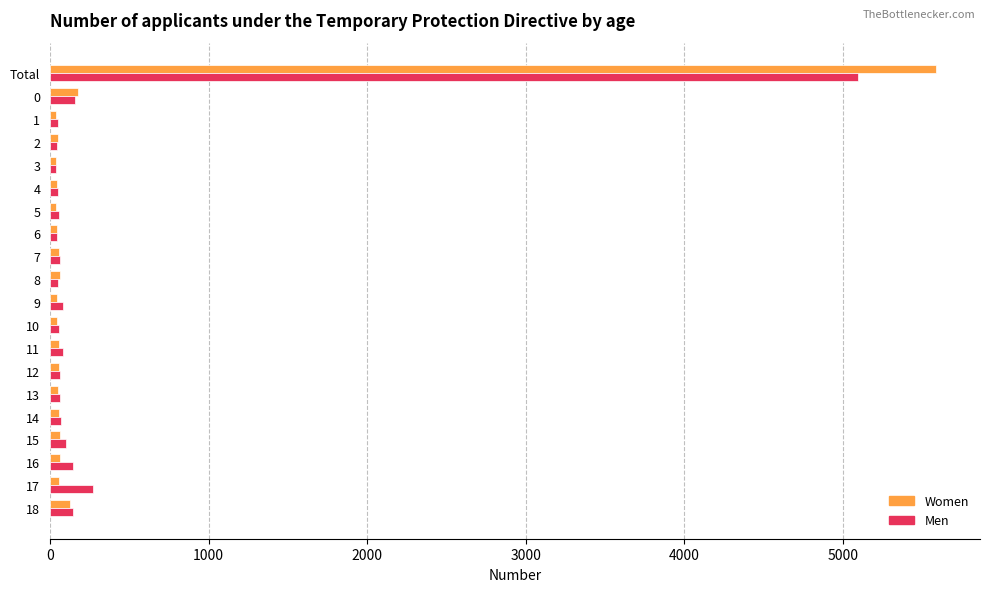

At which label does Women reach its peak?

Total